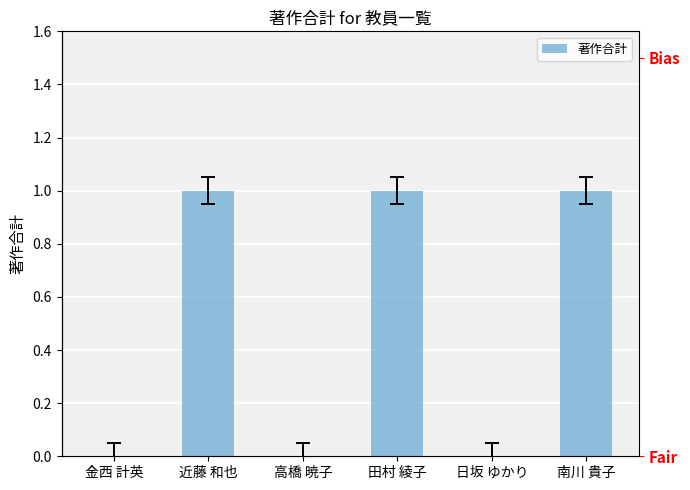

What is the sum of the values at 日坂 ゆかり and 南川 貴子?

1